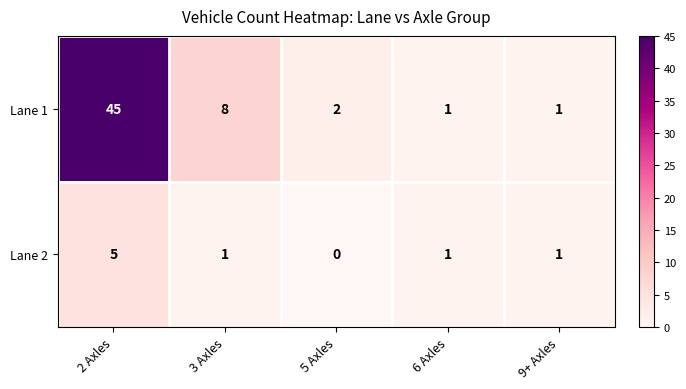

At which label is Lane 1 closest to 23?

3 Axles